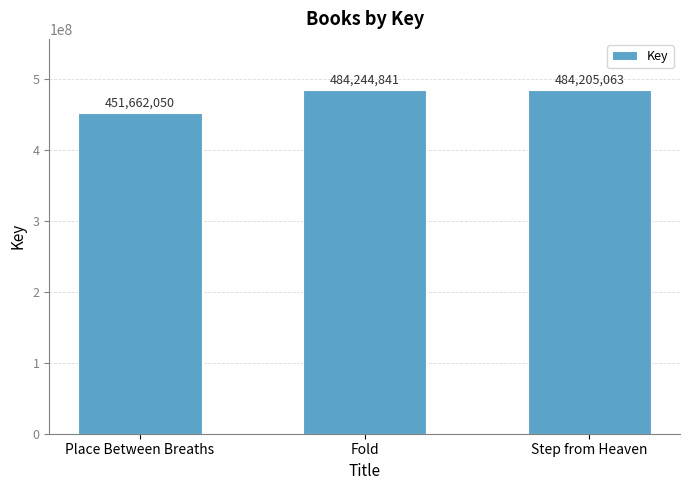

What is the change in value from Place Between Breaths to Fold?

+32582791